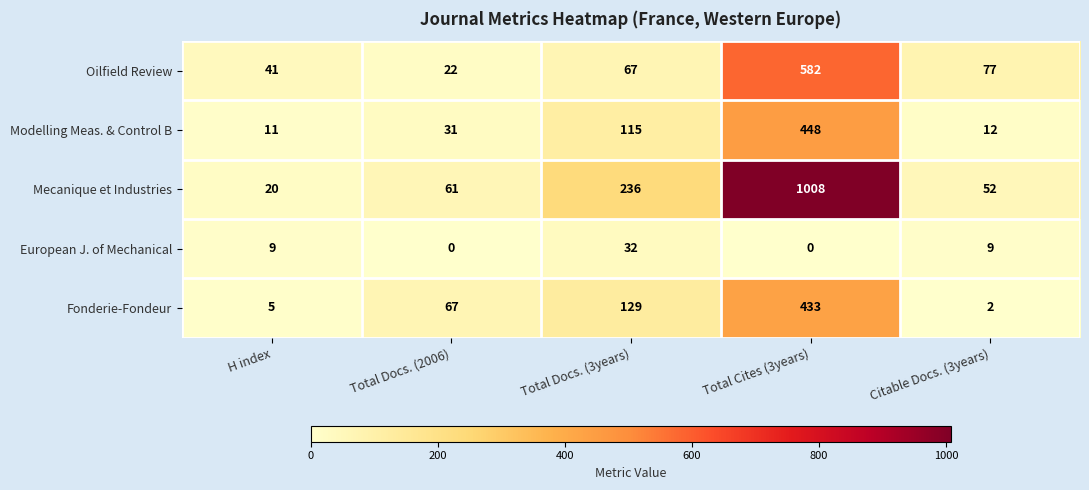

Reading right to left, what are all the values shown in this chart?

Oilfield Review: 77	582	67	22	41
Modelling Meas. & Control B: 12	448	115	31	11
Mecanique et Industries: 52	1008	236	61	20
European J. of Mechanical: 9	0	32	0	9
Fonderie-Fondeur: 2	433	129	67	5